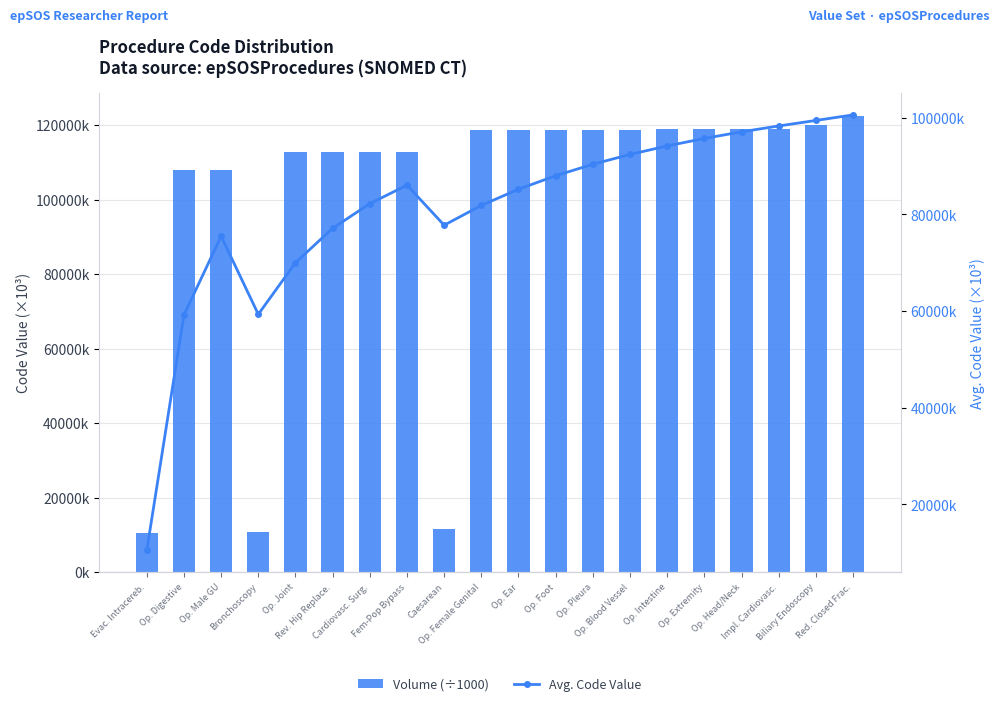

Reading left to right, what are all the values shown in this chart?

Volume (÷1000): Evac. Intracereb.=10458.0	Op. Digestive=107907.0	Op. Male GU=108021.0	Bronchoscopy=10847.0	Op. Joint=112698.0	Rev. Hip Replace.=112727.0	Cardiovasc. Surg.=112802.0	Fem-Pop Bypass=112828.0	Caesarean=11466.0	Op. Female Genital=118675.0	Op. Ear=118683.0	Op. Foot=118716.0	Op. Pleura=118795.0	Op. Blood Vessel=118804.0	Op. Intestine=118831.0	Op. Extremity=118949.0	Op. Head/Neck=118950.0	Impl. Cardiovasc.=118955.0	Biliary Endoscopy=119922.0	Red. Closed Frac.=122470.0
Avg. Code Value: Evac. Intracereb.=10458.0	Op. Digestive=59182.5	Op. Male GU=75462.0	Bronchoscopy=59308.3	Op. Joint=69986.2	Rev. Hip Replace.=77109.7	Cardiovasc. Surg.=82208.6	Fem-Pop Bypass=86036.0	Caesarean=77750.4	Op. Female Genital=81842.9	Op. Ear=85192.0	Op. Foot=87985.7	Op. Pleura=90355.6	Op. Blood Vessel=92387.6	Op. Intestine=94150.5	Op. Extremity=95700.4	Op. Head/Neck=97068.1	Impl. Cardiovasc.=98284.0	Biliary Endoscopy=99422.8	Red. Closed Frac.=100575.2